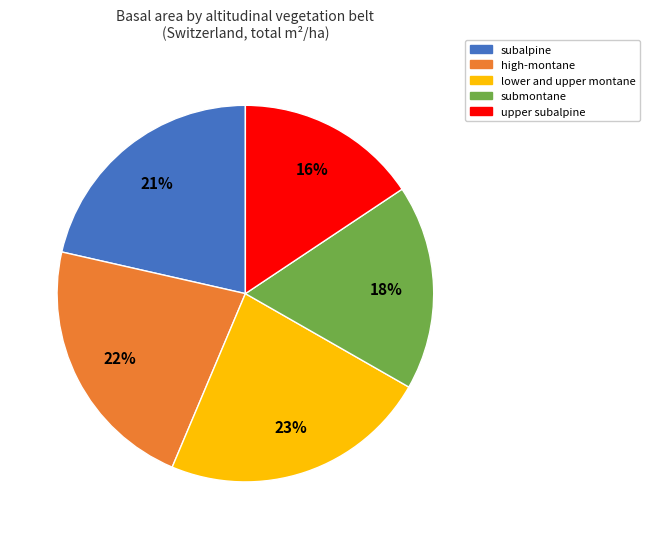

The subalpine slice represents 15% of the pie. True or false?

False